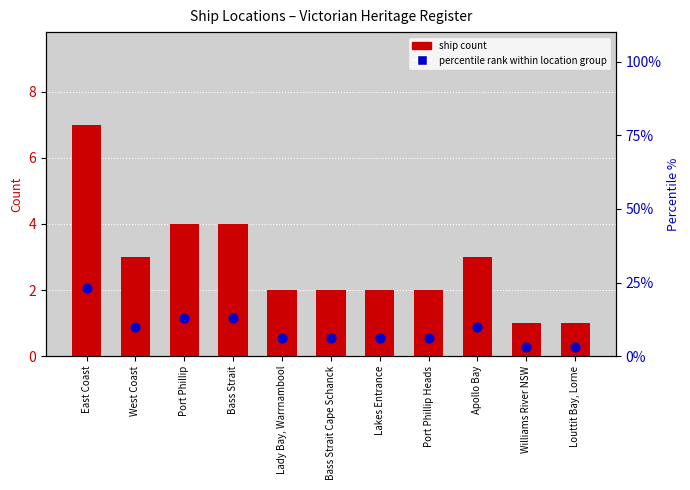

Which series reaches the minimum Y coordinate?

ship count